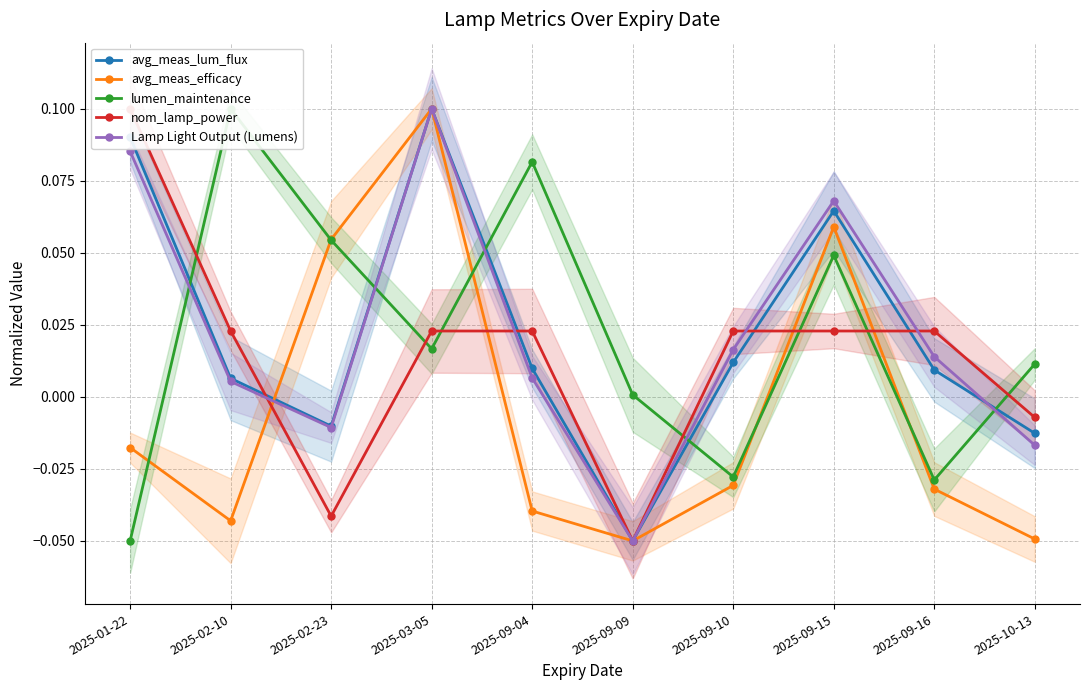

Reading right to left, what are all the values shown in this chart?

avg_meas_lum_flux: 2025-10-13=-0.0	2025-09-16=0.0	2025-09-15=0.1	2025-09-10=0.0	2025-09-09=-0.1	2025-09-04=0.0	2025-03-05=0.1	2025-02-23=-0.0	2025-02-10=0.0	2025-01-22=0.1
avg_meas_efficacy: 2025-10-13=-0.0	2025-09-16=-0.0	2025-09-15=0.1	2025-09-10=-0.0	2025-09-09=-0.1	2025-09-04=-0.0	2025-03-05=0.1	2025-02-23=0.1	2025-02-10=-0.0	2025-01-22=-0.0
lumen_maintenance: 2025-10-13=0.0	2025-09-16=-0.0	2025-09-15=0.0	2025-09-10=-0.0	2025-09-09=0.0	2025-09-04=0.1	2025-03-05=0.0	2025-02-23=0.1	2025-02-10=0.1	2025-01-22=-0.1
nom_lamp_power: 2025-10-13=-0.0	2025-09-16=0.0	2025-09-15=0.0	2025-09-10=0.0	2025-09-09=-0.1	2025-09-04=0.0	2025-03-05=0.0	2025-02-23=-0.0	2025-02-10=0.0	2025-01-22=0.1
Lamp Light Output (Lumens): 2025-10-13=-0.0	2025-09-16=0.0	2025-09-15=0.1	2025-09-10=0.0	2025-09-09=-0.1	2025-09-04=0.0	2025-03-05=0.1	2025-02-23=-0.0	2025-02-10=0.0	2025-01-22=0.1